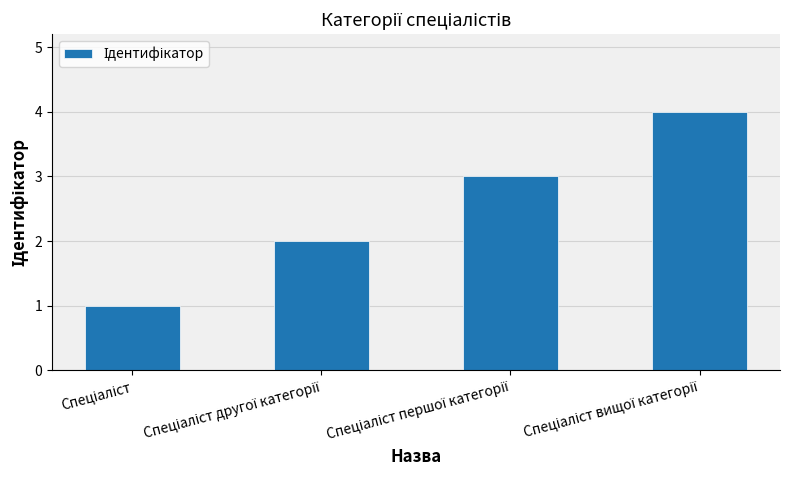

What is the sum of all values?

10